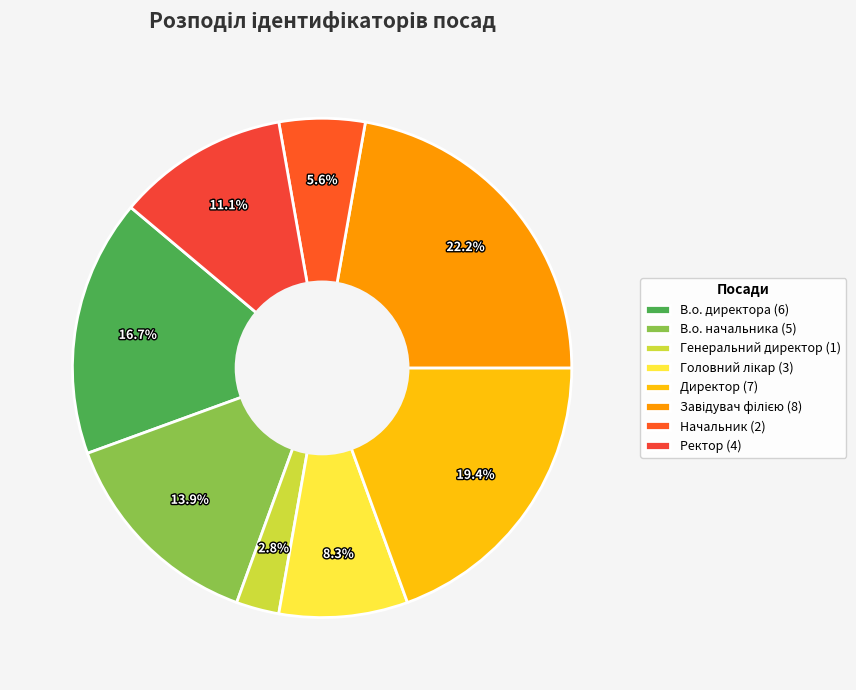

How much of the chart is everything except Завідувач філією?

77.8%